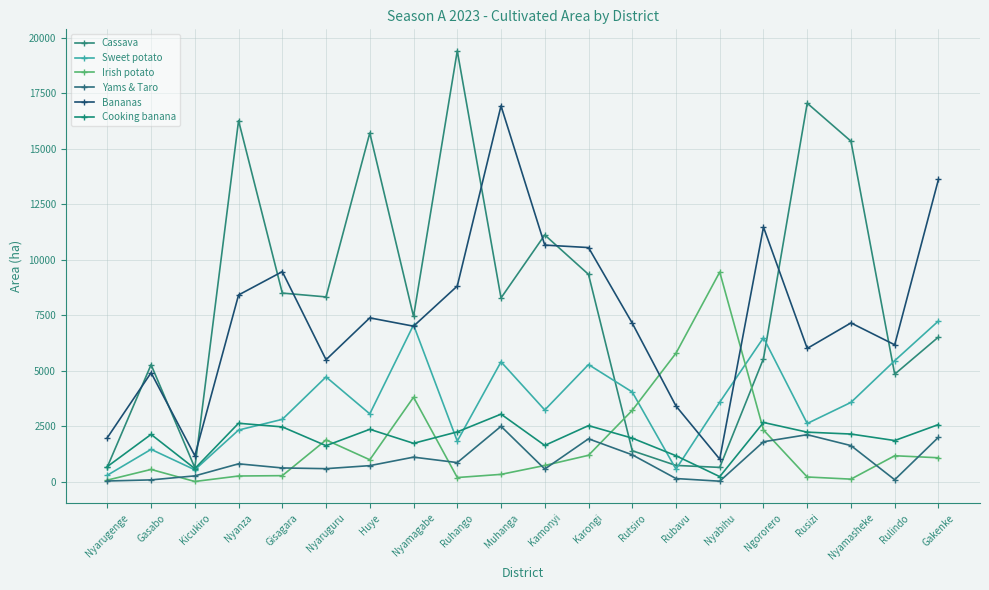

True or false: Cassava has more than 1 interior local peaks.

True